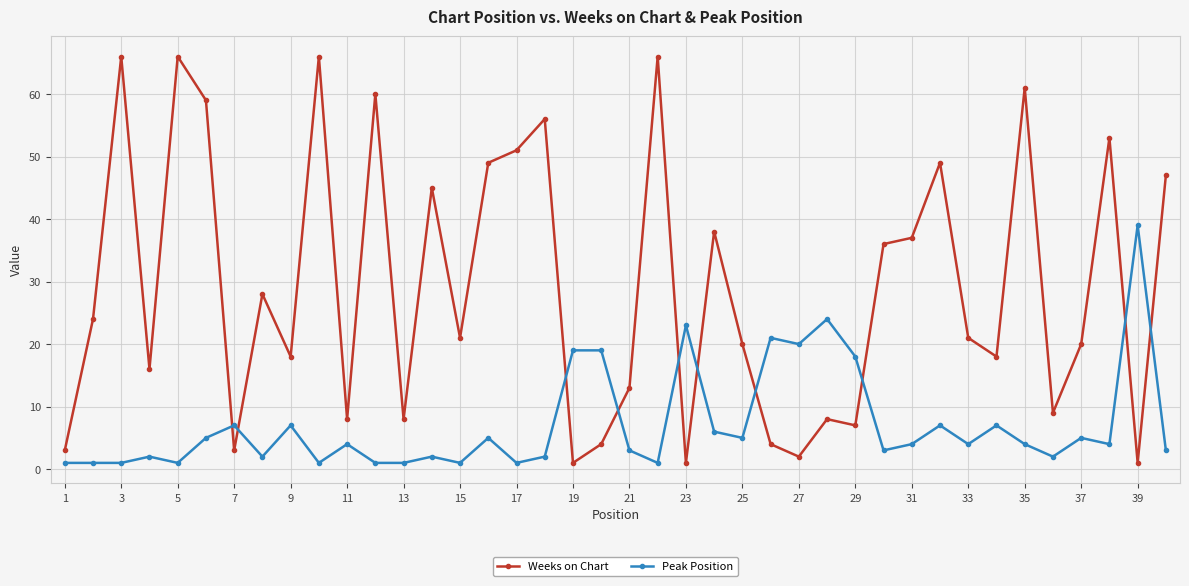

At how many categories does at least one series exceed 44?

14